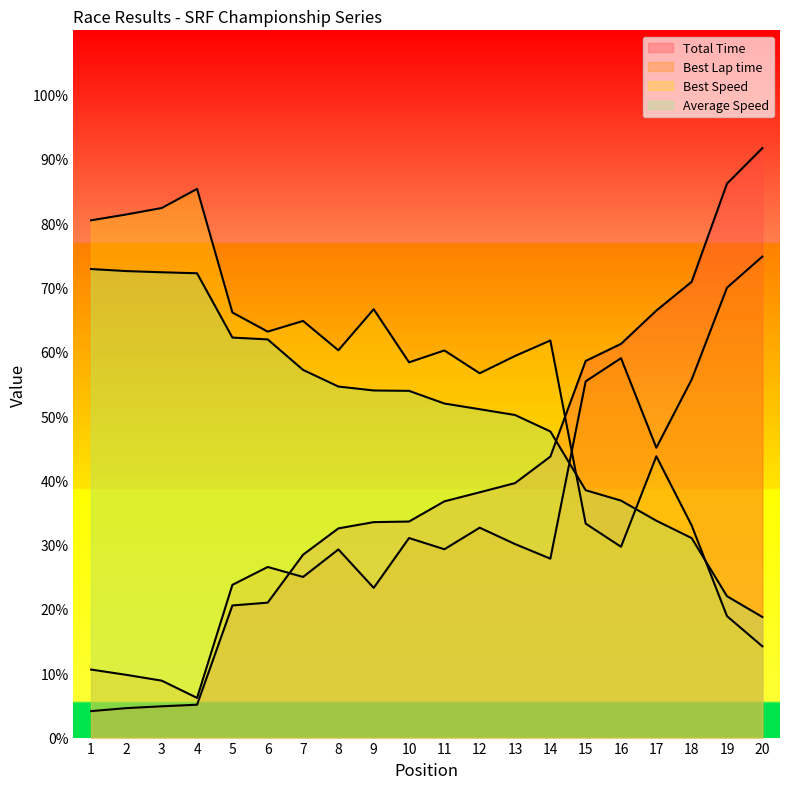

List the labels in order of Best Lap time value, largest first.

20, 19, 16, 18, 15, 17, 12, 10, 13, 11, 8, 14, 6, 7, 5, 9, 1, 2, 3, 4